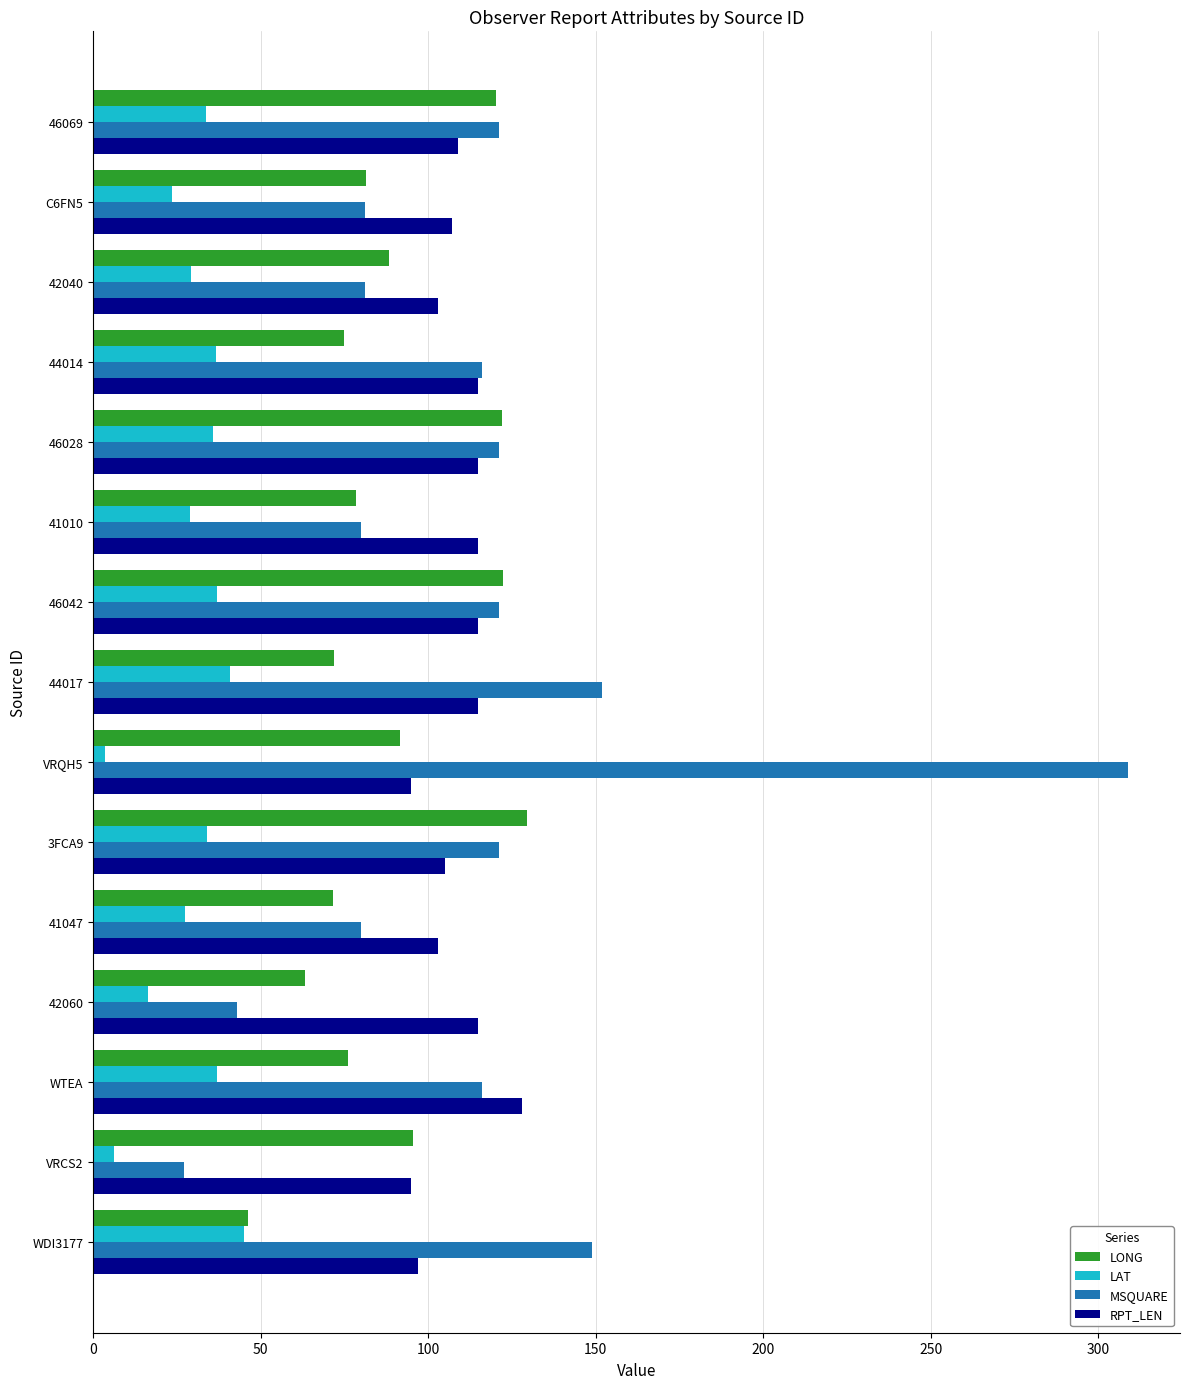

True or false: MSQUARE has a value of 196.3 at 46069.

False